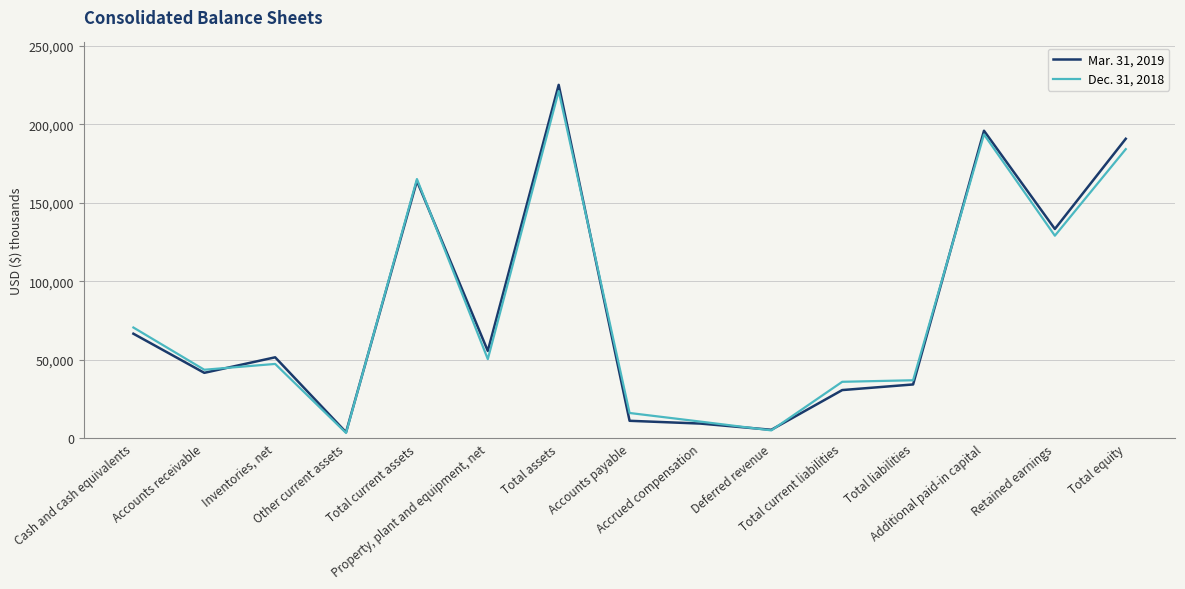

Rank the series by their average value, from lowest to highest.

Dec. 31, 2018, Mar. 31, 2019